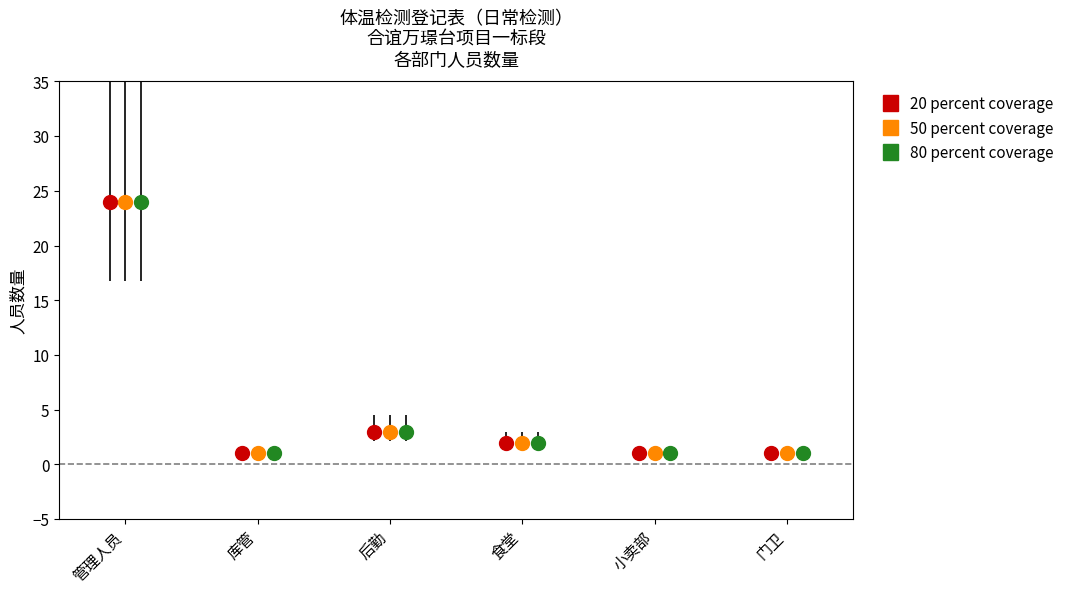

Between 管理人员 and 小卖部, which series saw the biggest shift?

20 percent coverage